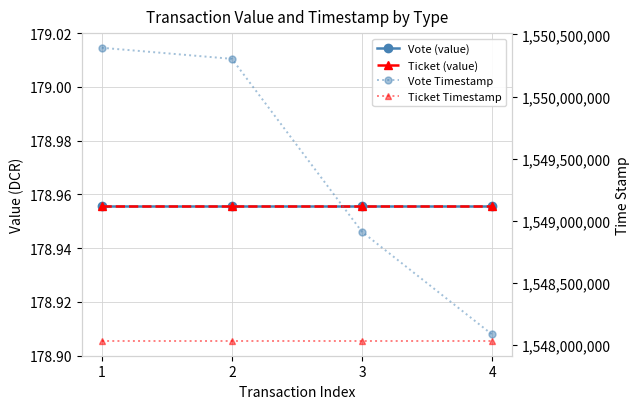

Reading left to right, extract all data points from this chart.

Vote (value): 179.0	179.0	179.0	179.0
Ticket (value): 179.0	179.0	179.0	179.0
Vote Timestamp: 1550392898.0	1550303814.0	1548911934.0	1548085957.0
Ticket Timestamp: 1548032778.0	1548032778.0	1548032778.0	1548032778.0